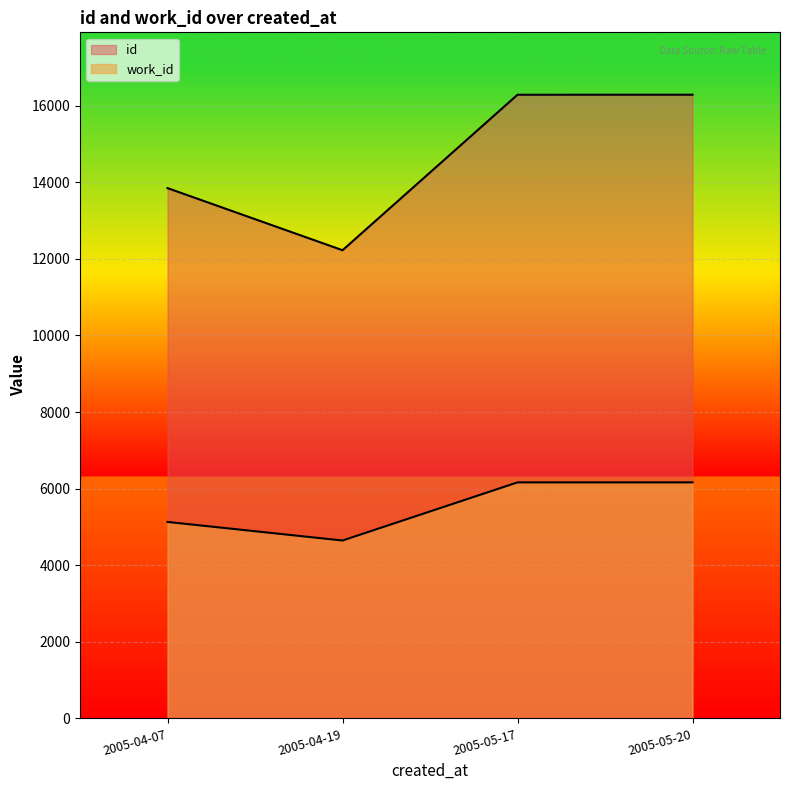

Between 2005-04-19 and 2005-05-17, which series saw the biggest shift?

id